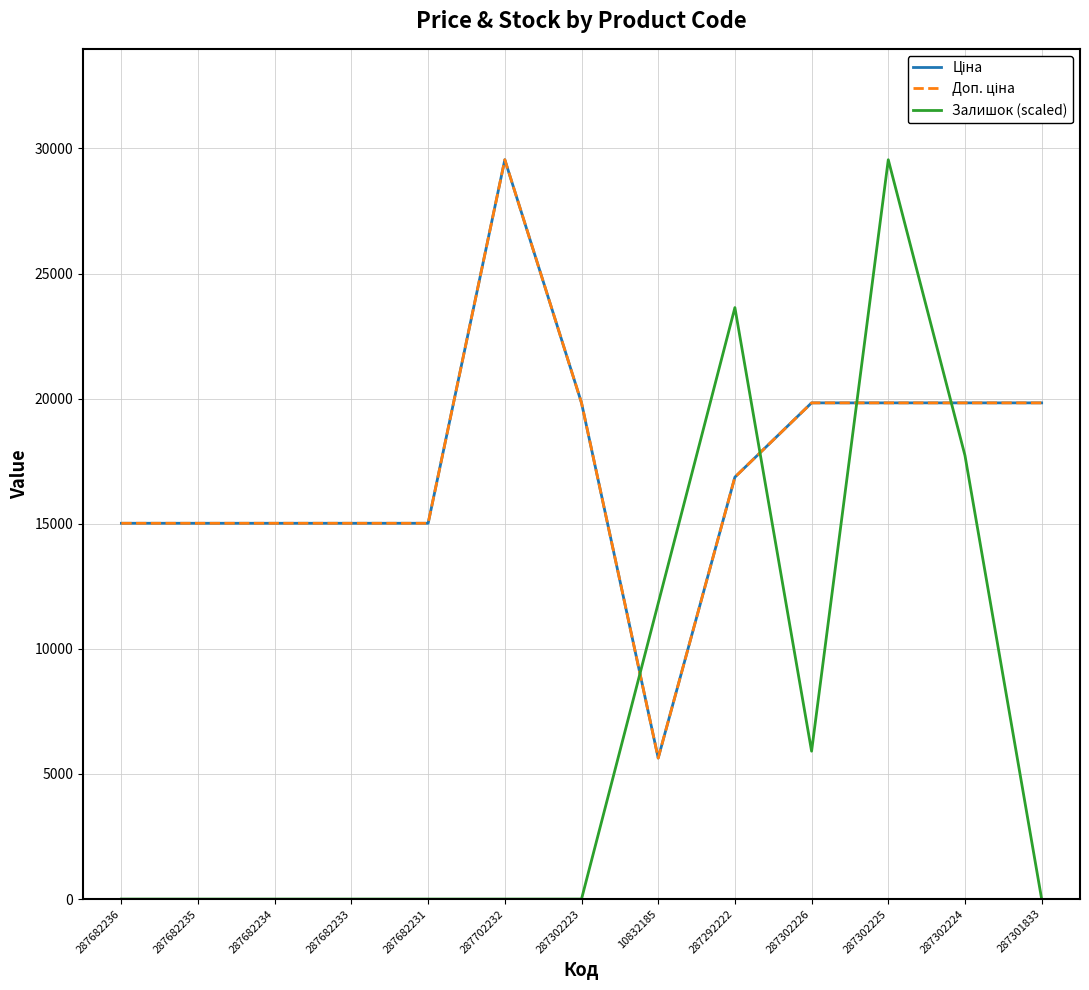

What is the average value of the Ціна series?

17407.7